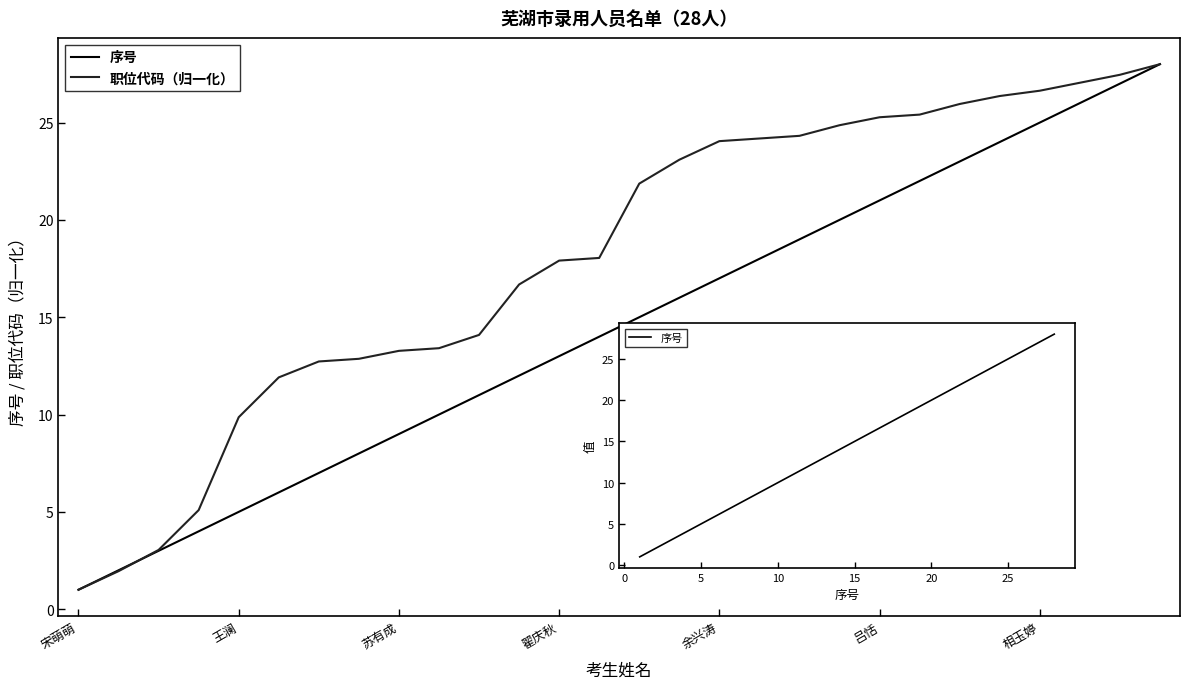

True or false: 序号 has more than 0 points higher than both neighbors.

False